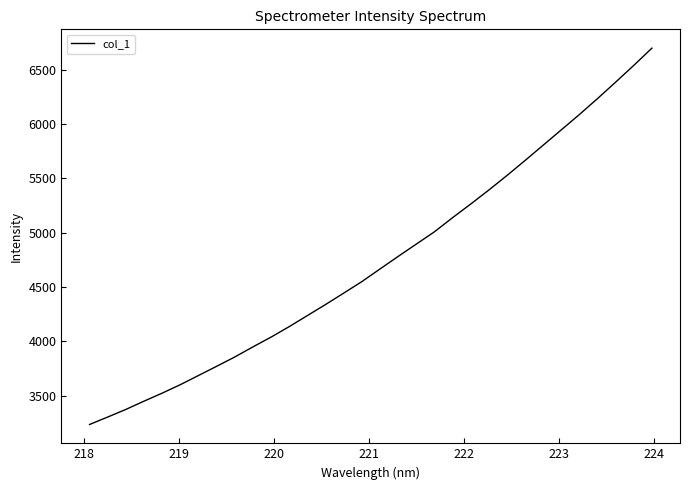

What is the greatest value displayed?

6699.8